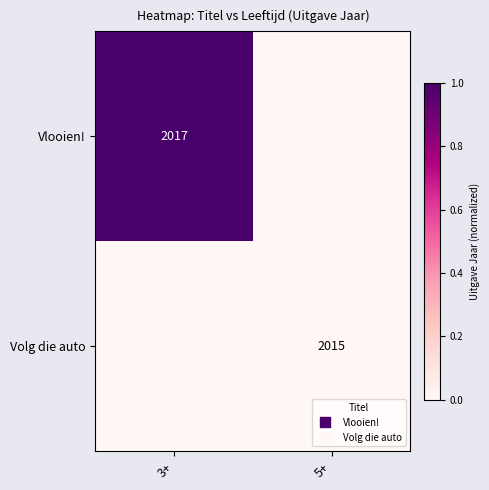

At which category does the chart reach its minimum across all series?

5+